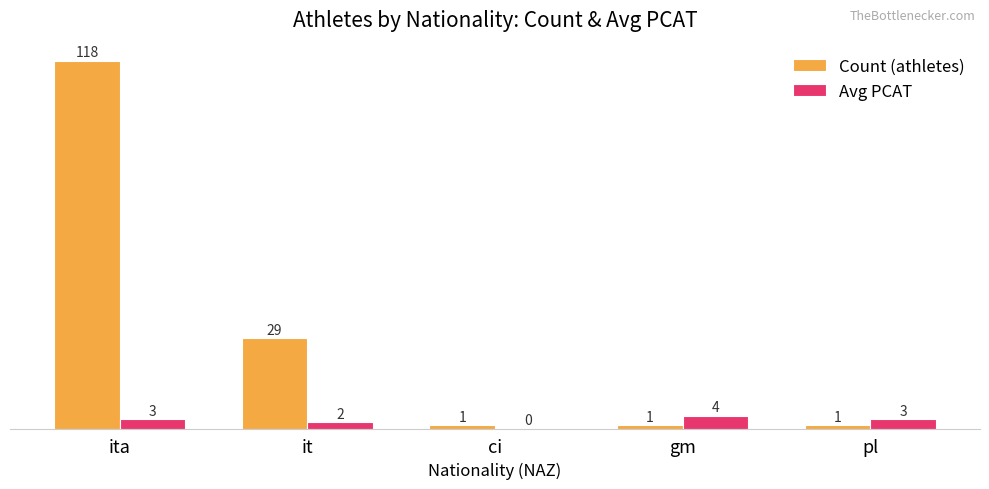

True or false: Avg PCAT has a value of 3 at pl.

True